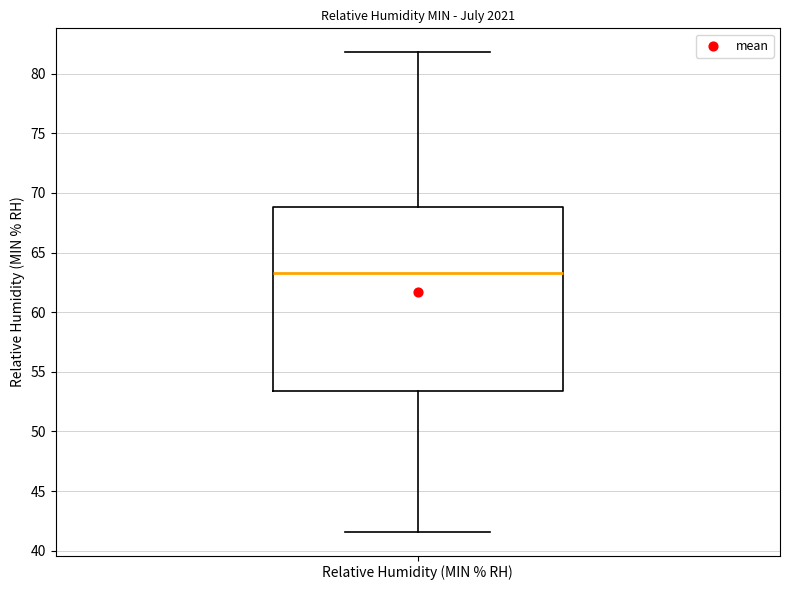

Where is the lower edge of the box for Relative Humidity (MIN % RH) on the y-axis? The values are not printed on the chart, so give them approximately, as read against the axis.

53.5